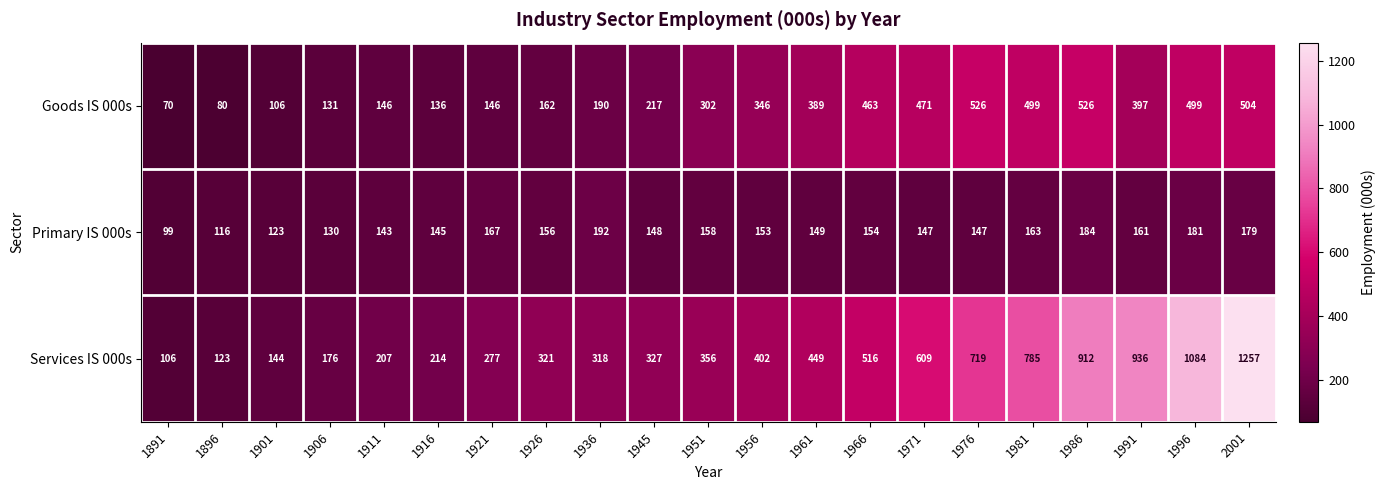

Read the Primary IS 000s value at 1966, to the nearest 5.

155